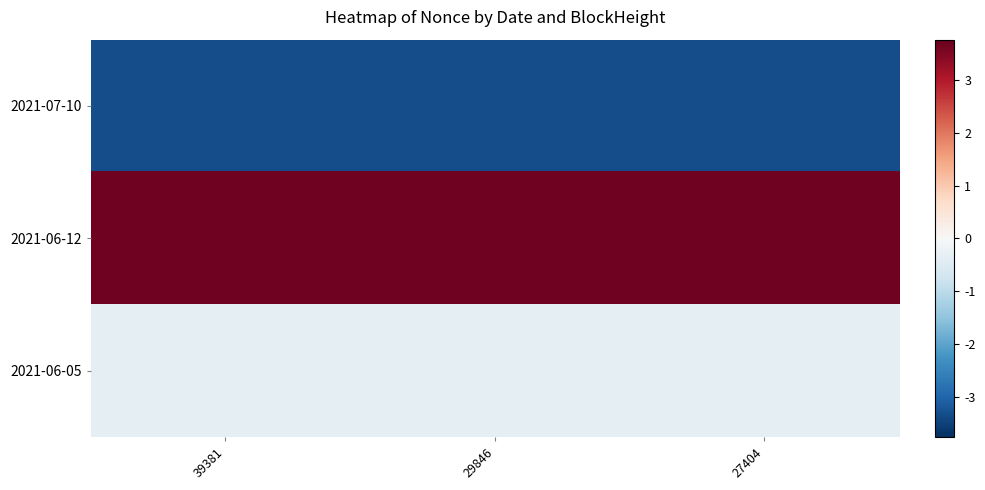

Reading right to left, extract all data points from this chart.

2021-07-10: 27404=-3.3	29846=-3.3	39381=-3.3
2021-06-12: 27404=3.7	29846=3.7	39381=3.7
2021-06-05: 27404=-0.3	29846=-0.3	39381=-0.3